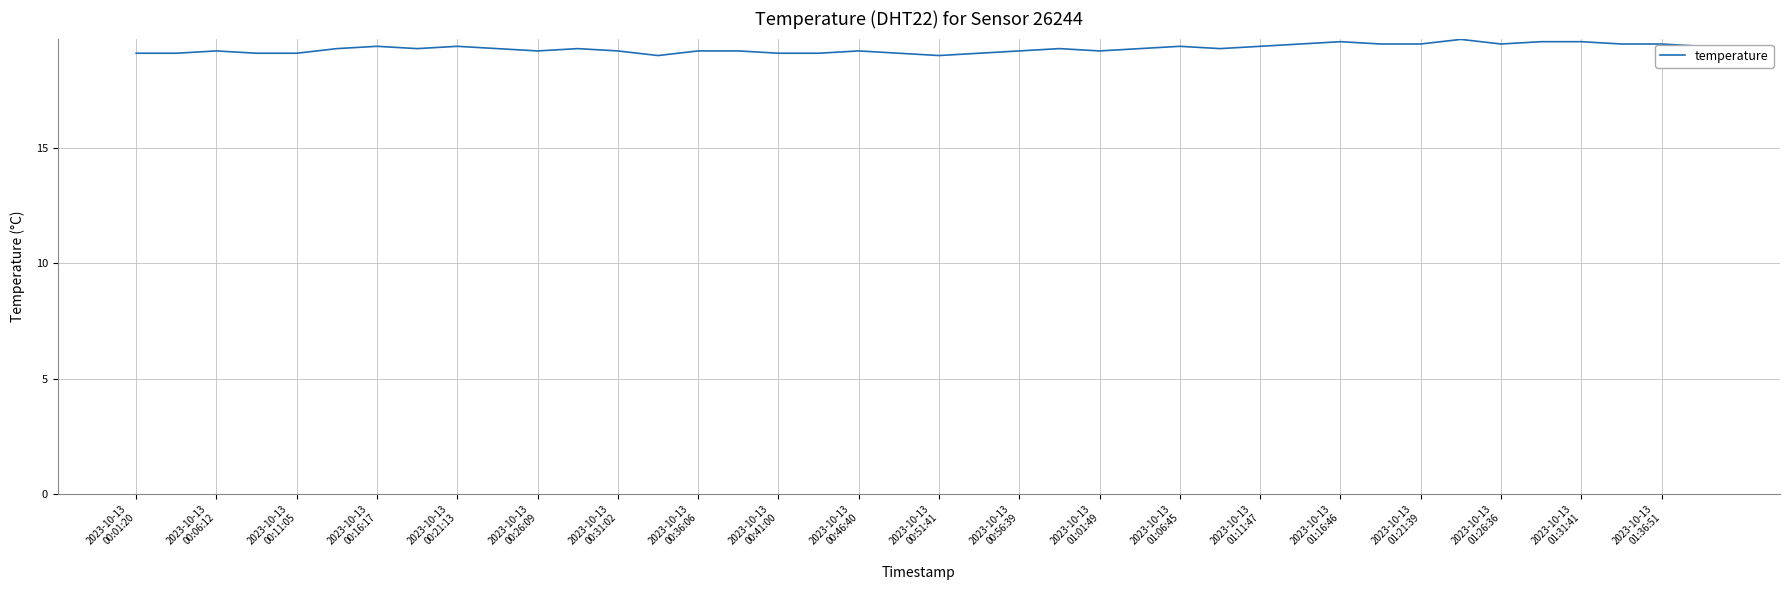

True or false: the data has more than 2 interior local peaks.

True